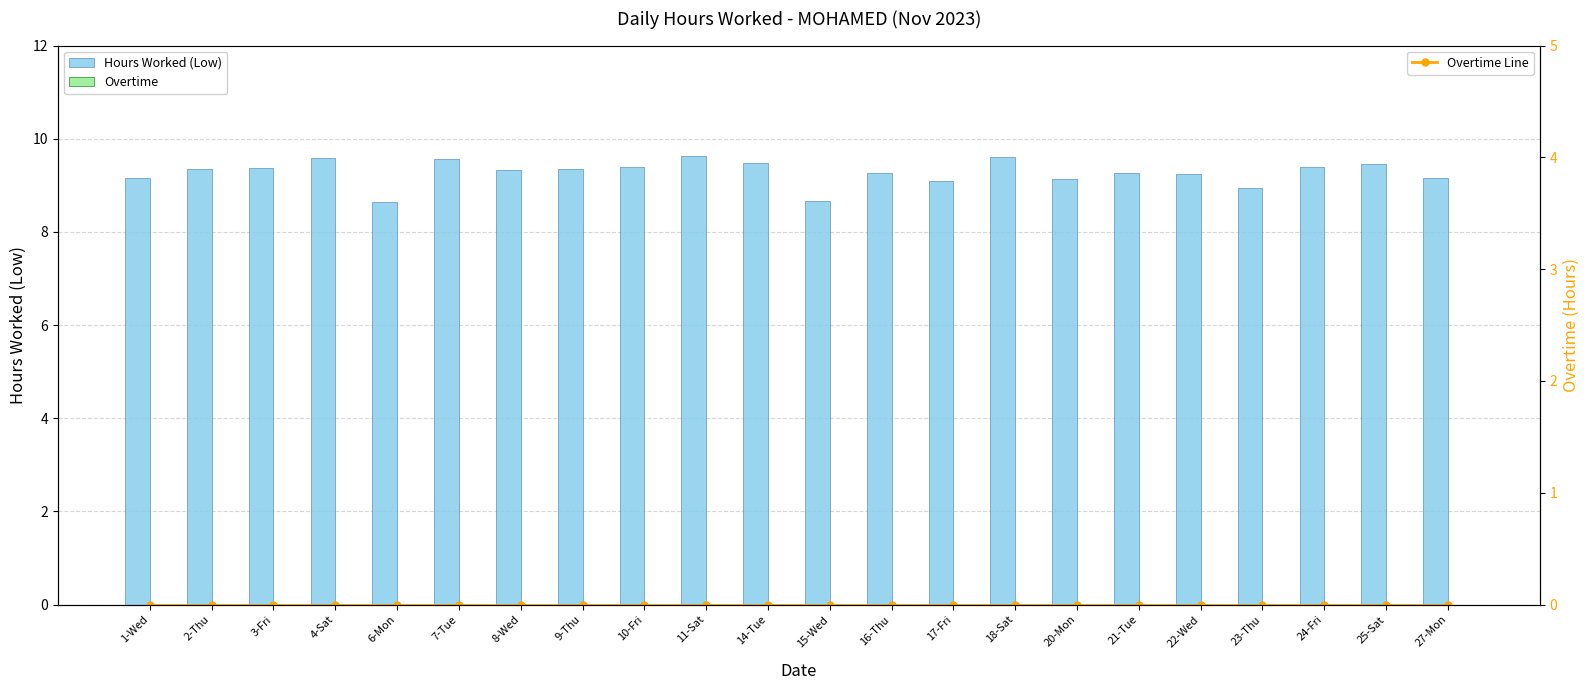

Between 2-Thu and 11-Sat, which is larger?

11-Sat